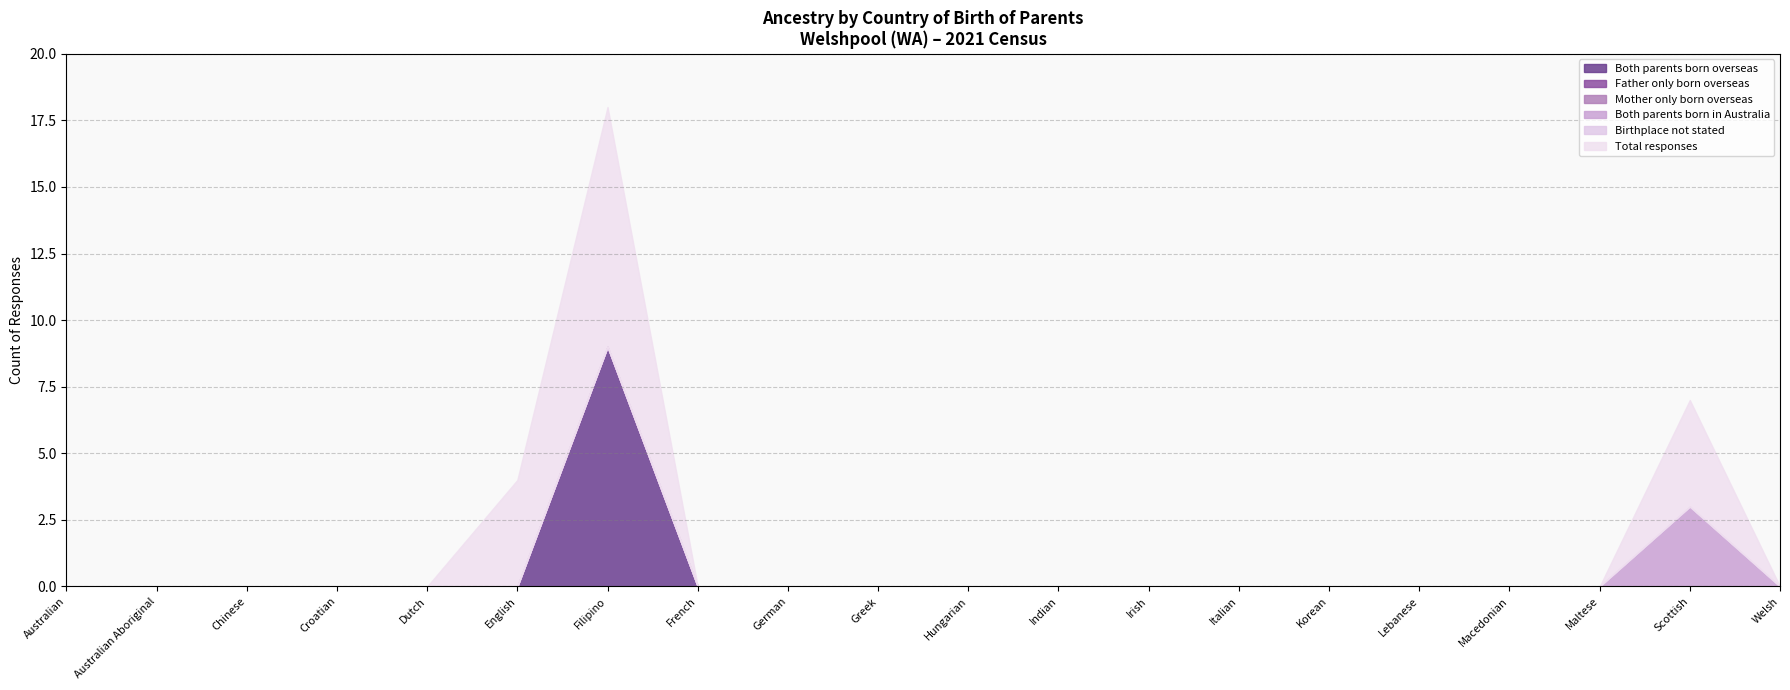

True or false: Birthplace not stated and Father only born overseas cross at least once.

False